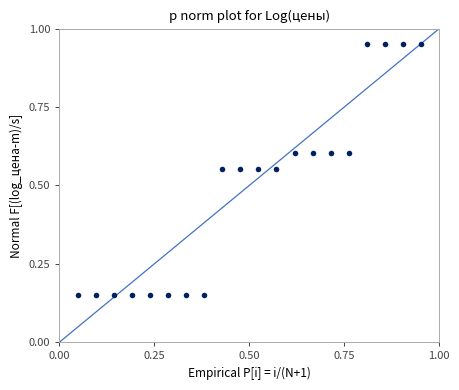

What is the range of X values (max minus min)?

0.9